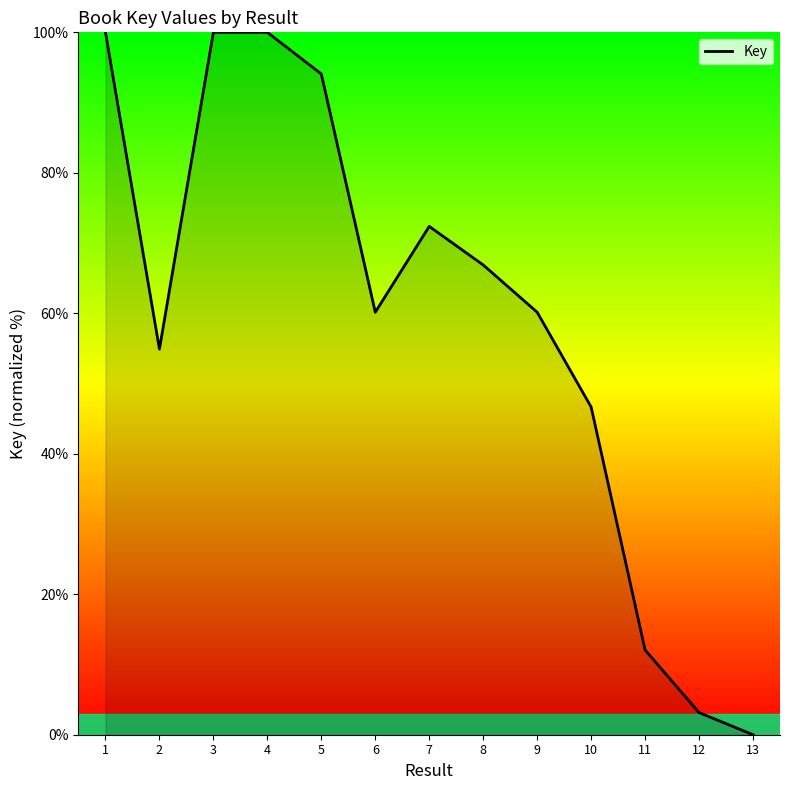

What is the change in value from 12 to 13?

-3.2